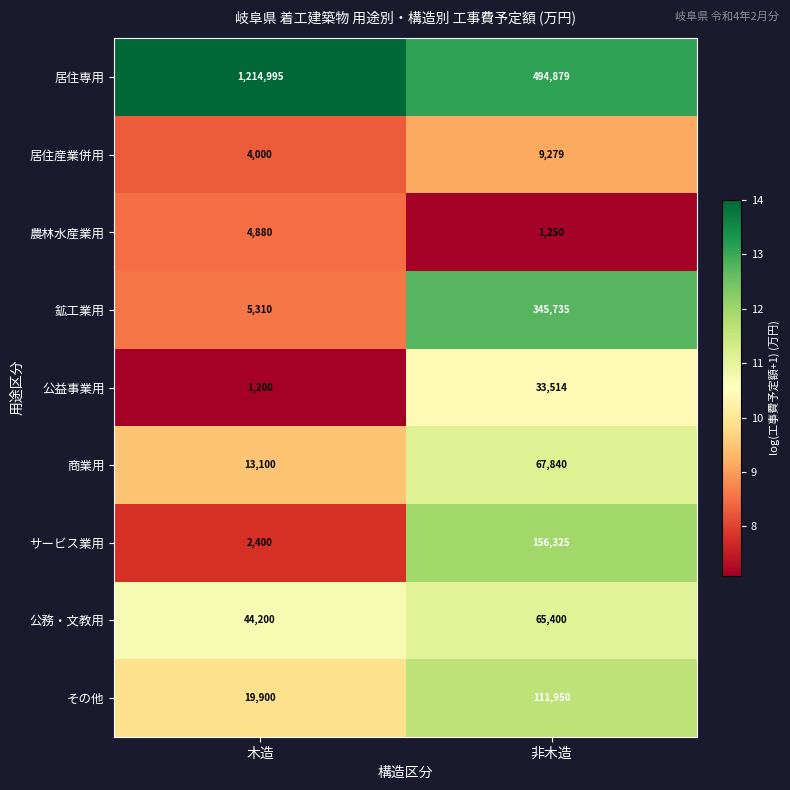

What is the sum of all 公務・文教用 values?

109600